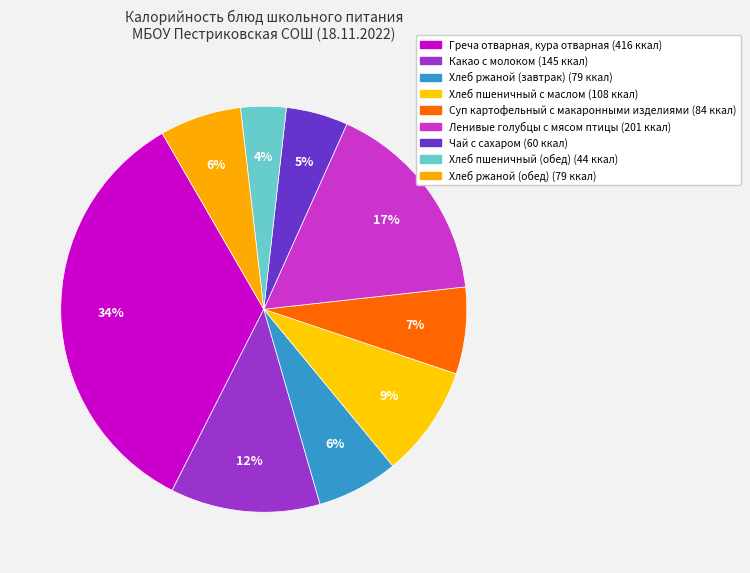

To the nearest percent, what portion does Чай с сахаром represent?

5%